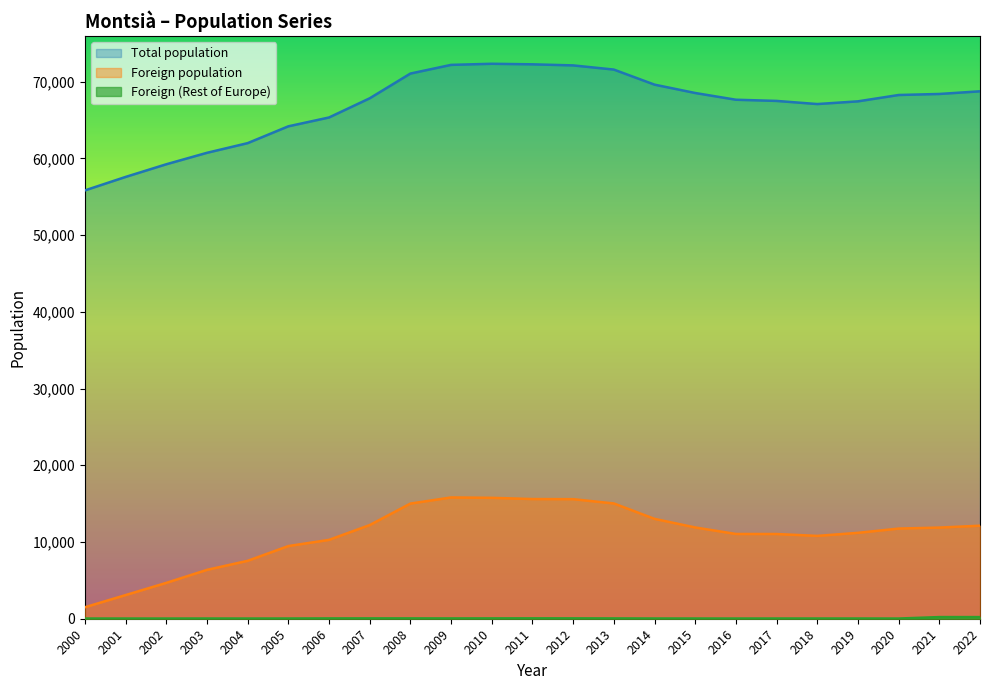

What is the maximum value for Foreign (Rest of Europe)?

215